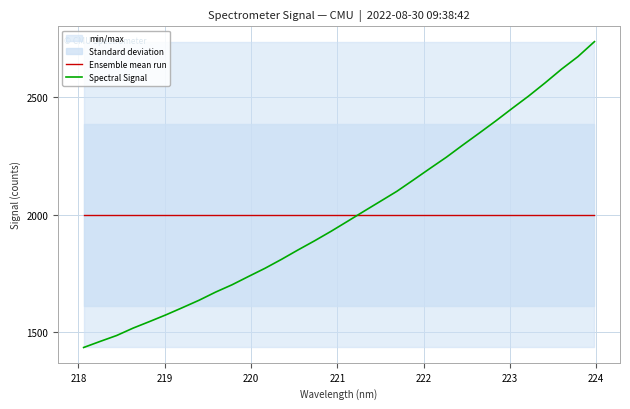

How many times do Ensemble mean run and Spectral Signal cross each other?

1